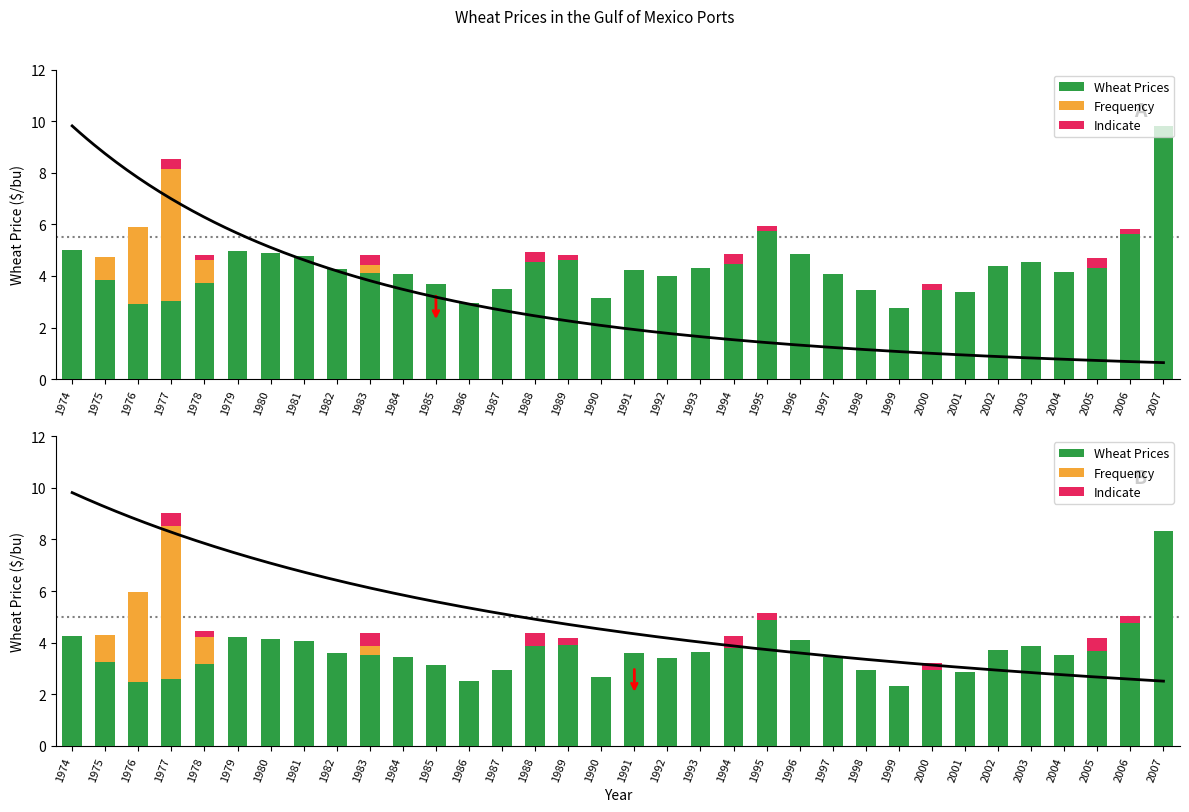

Is it true that Frequency equals 0.0 at 1982?

True